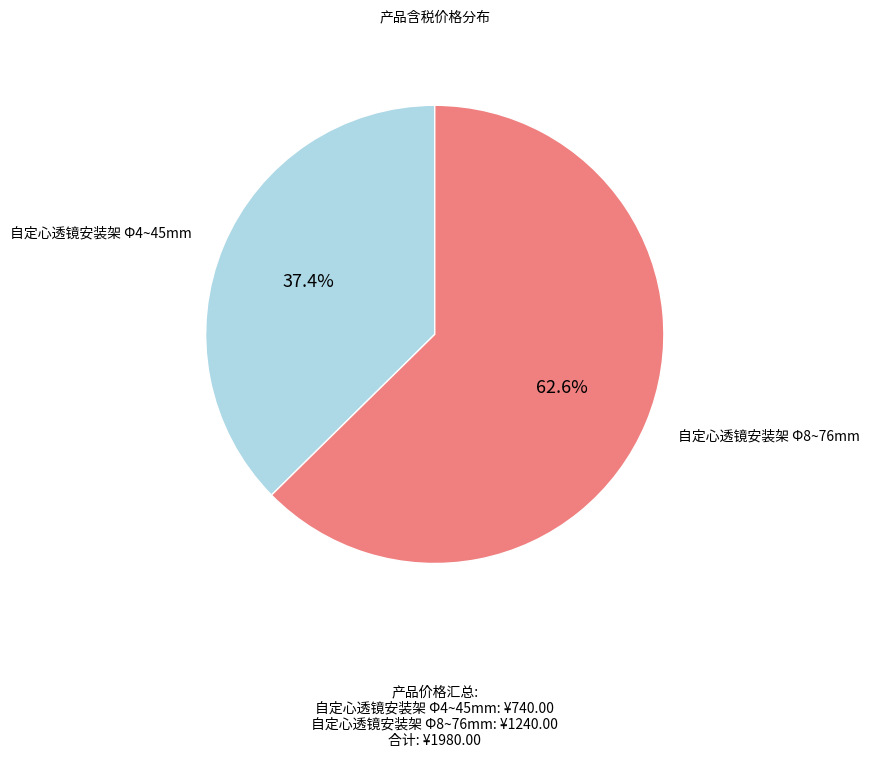

To the nearest percent, what is the difference between the largest and smallest slice percentages?

25%